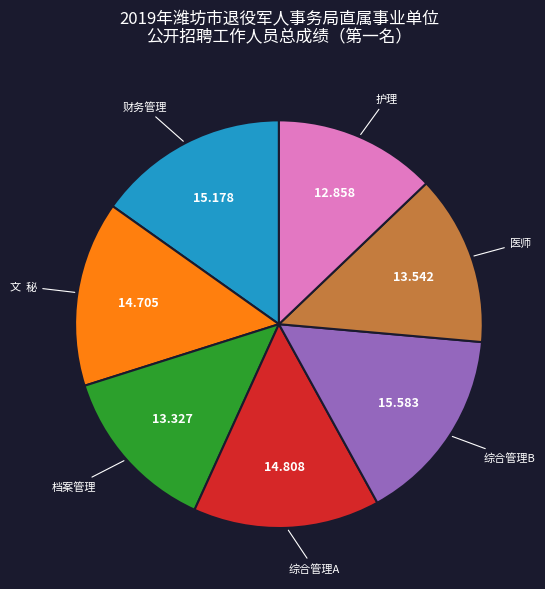

Is there any slice that represents more than half of the pie?

No